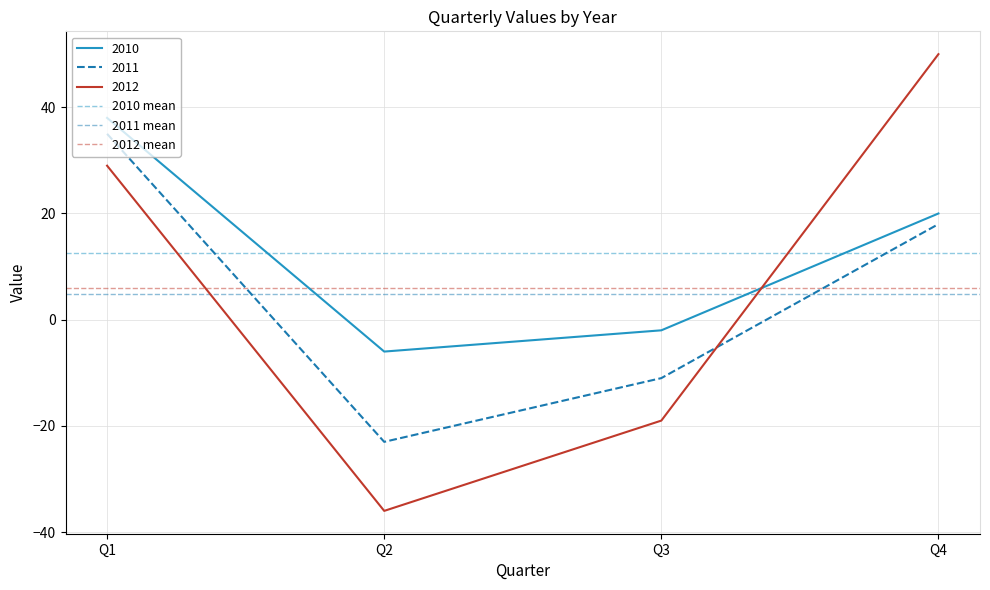

The value of 2012 mean at Q2 is 6.0. True or false?

True